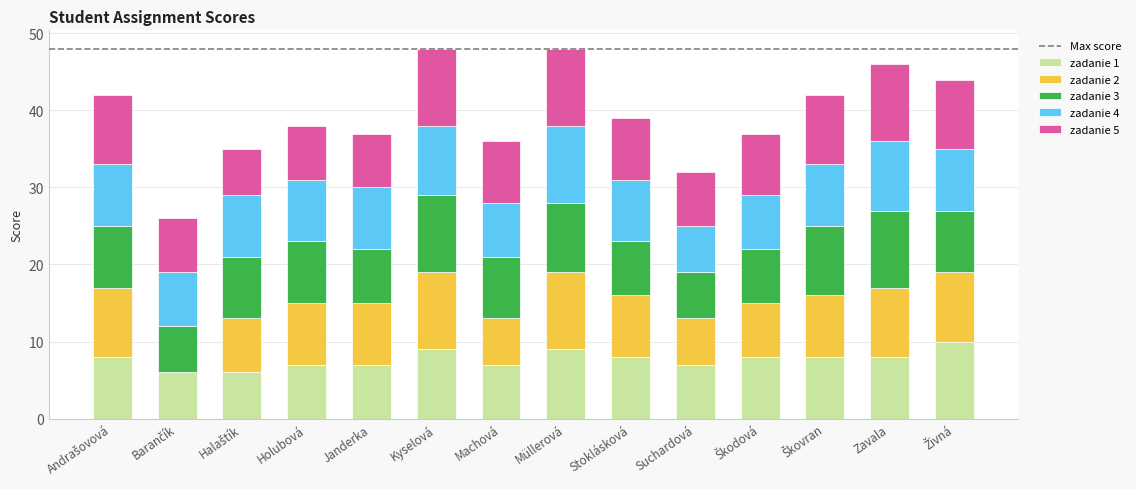

How many series are shown in this chart?

5